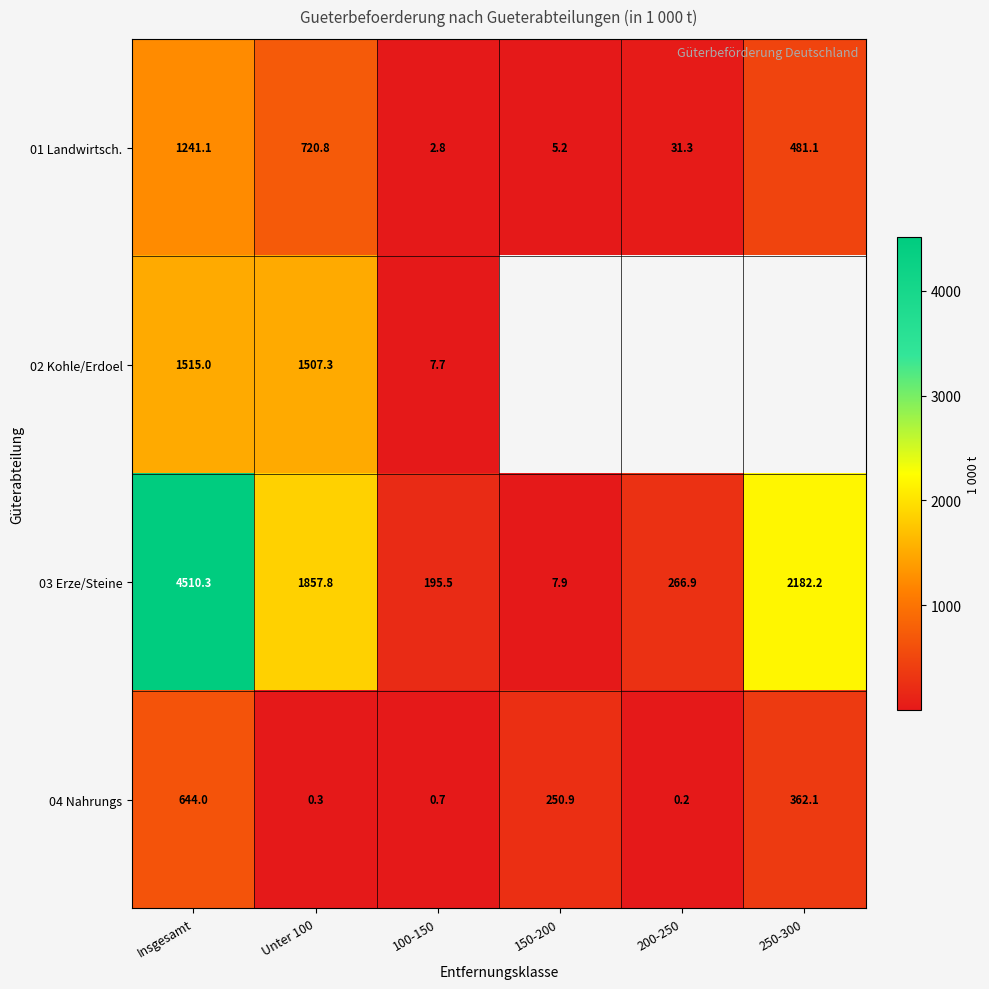

Which label corresponds to the smallest value in the chart?

200-250